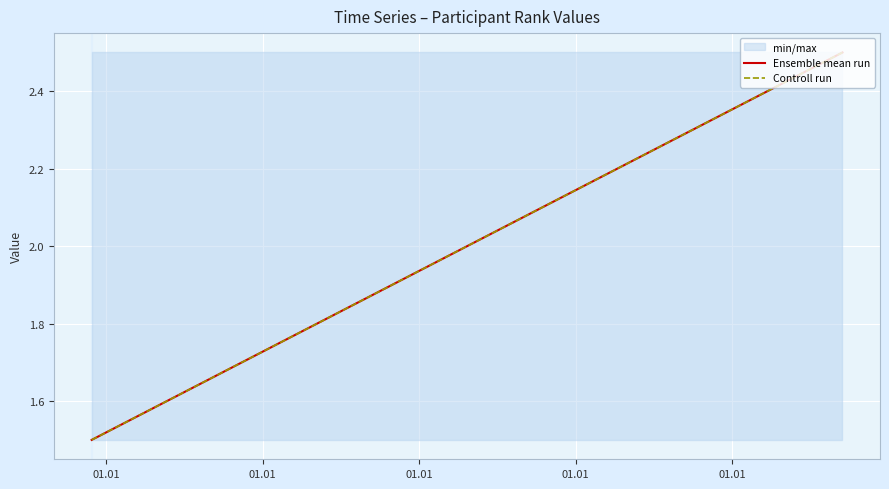

Which has a higher value, 01.01 or 01.01?

01.01